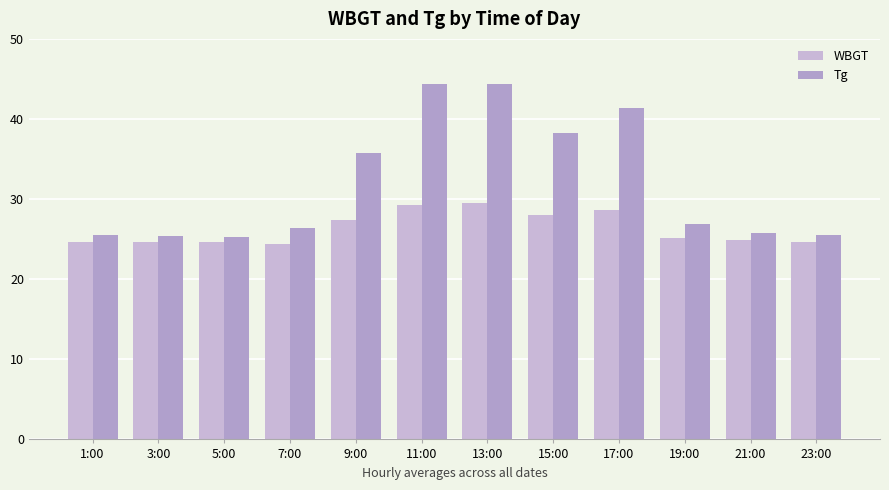

What is the total value across all series at 13:00?

73.9